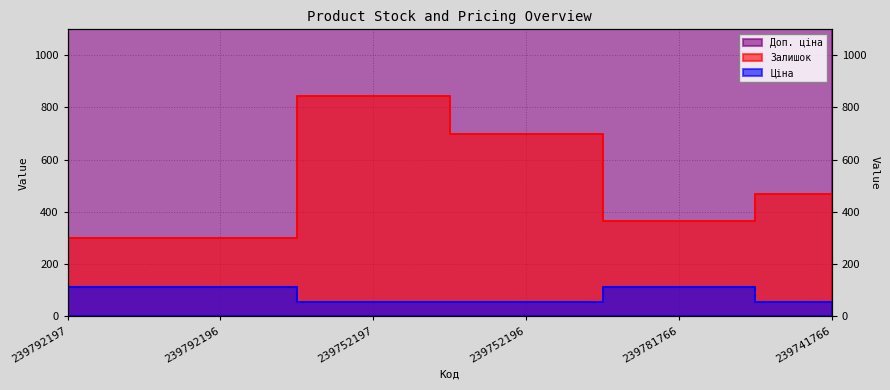

How many values in the Ціна series exceed 110?

3